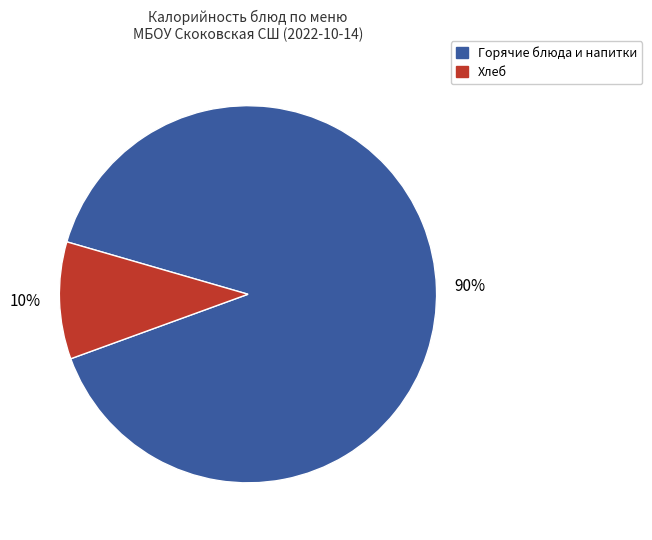

To the nearest percent, what is the difference between the largest and smallest slice percentages?

80%